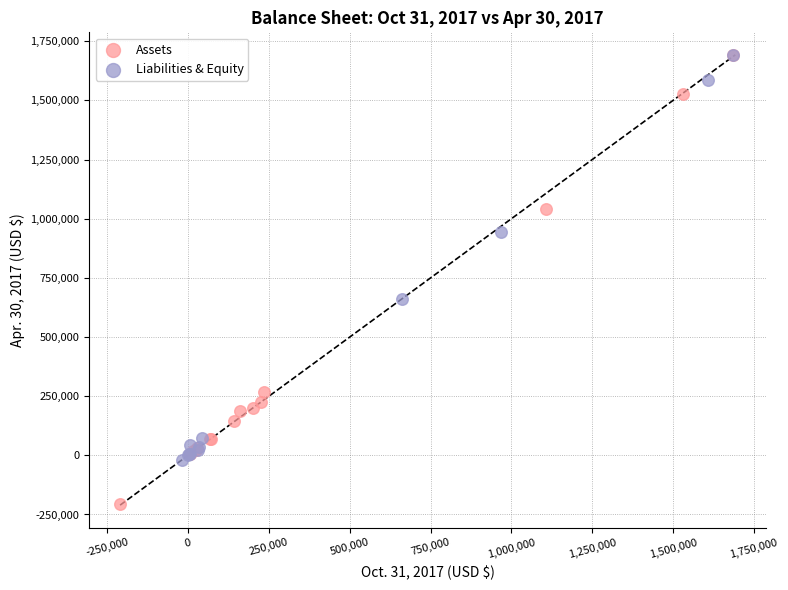

What are all the series names shown in the legend?

Assets, Liabilities & Equity